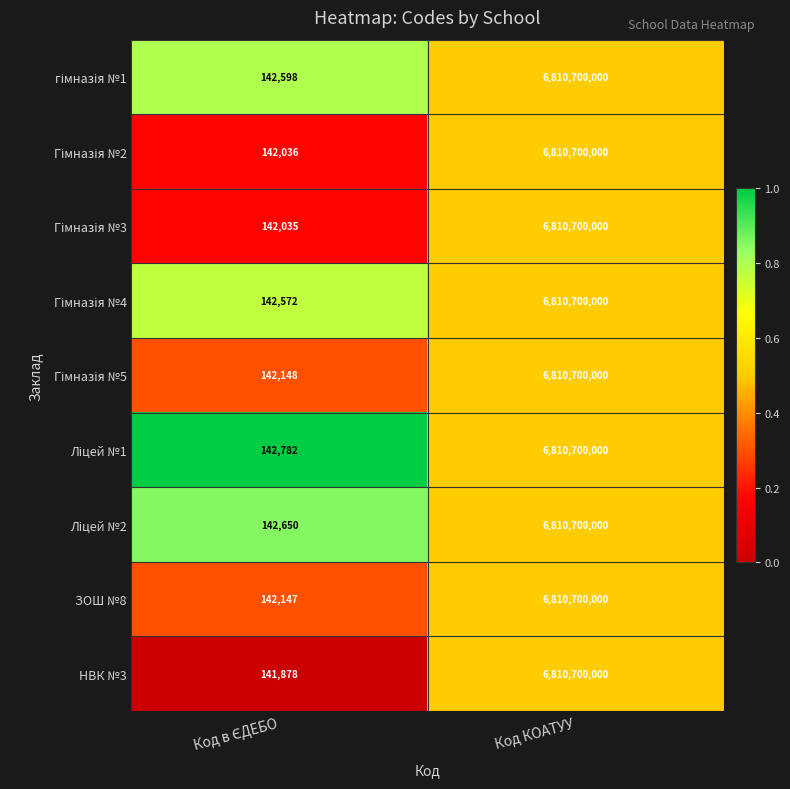

At which category is the sum across all series the highest?

Код КОАТУУ